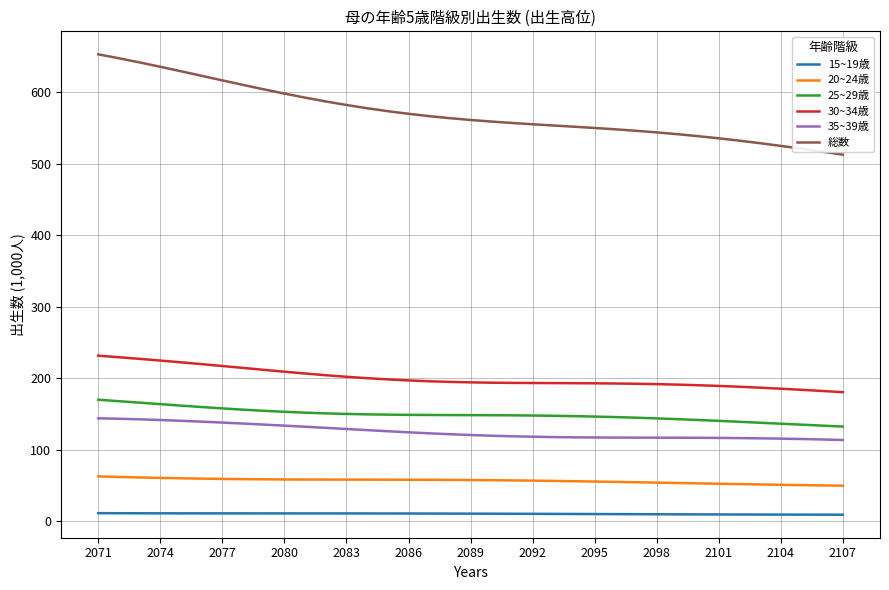

Which series has the largest total across all categories?

総数